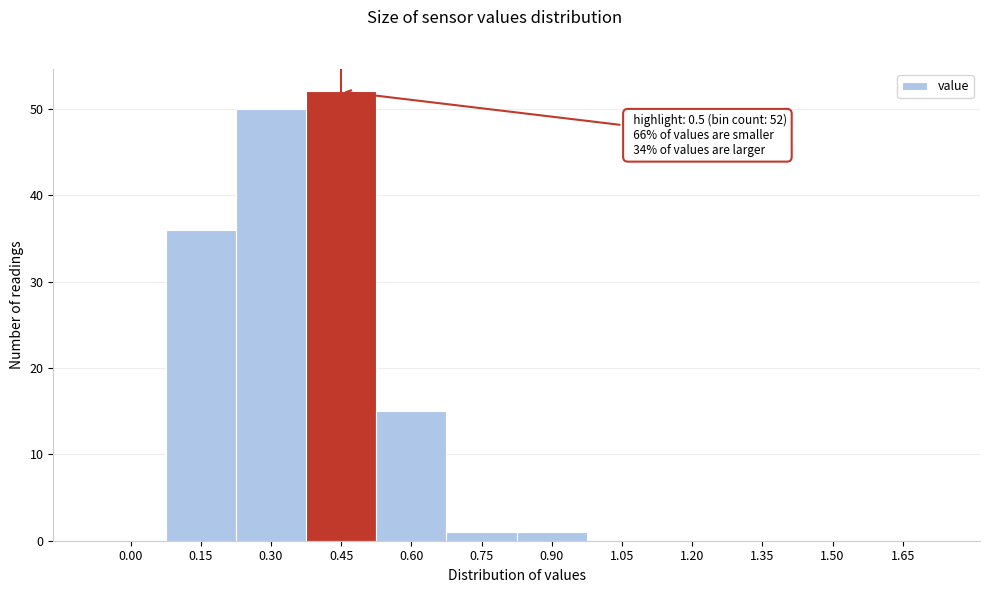

Reading right to left, list all the values displayed in this chart.

1.65=0	1.50=0	1.35=0	1.20=0	1.05=0	0.90=1	0.75=1	0.60=15	0.45=52	0.30=50	0.15=36	0.00=0